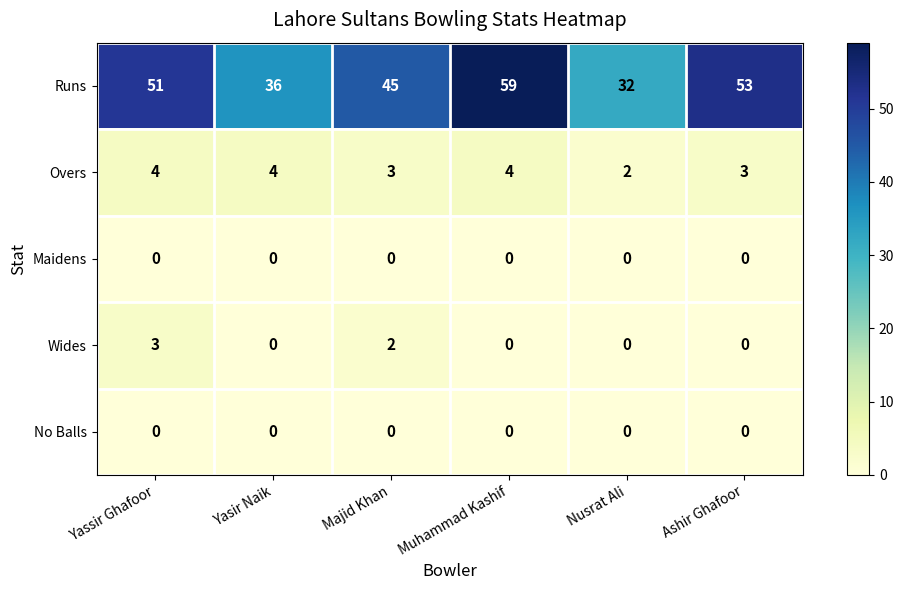

Which series has the widest spread of values?

Runs